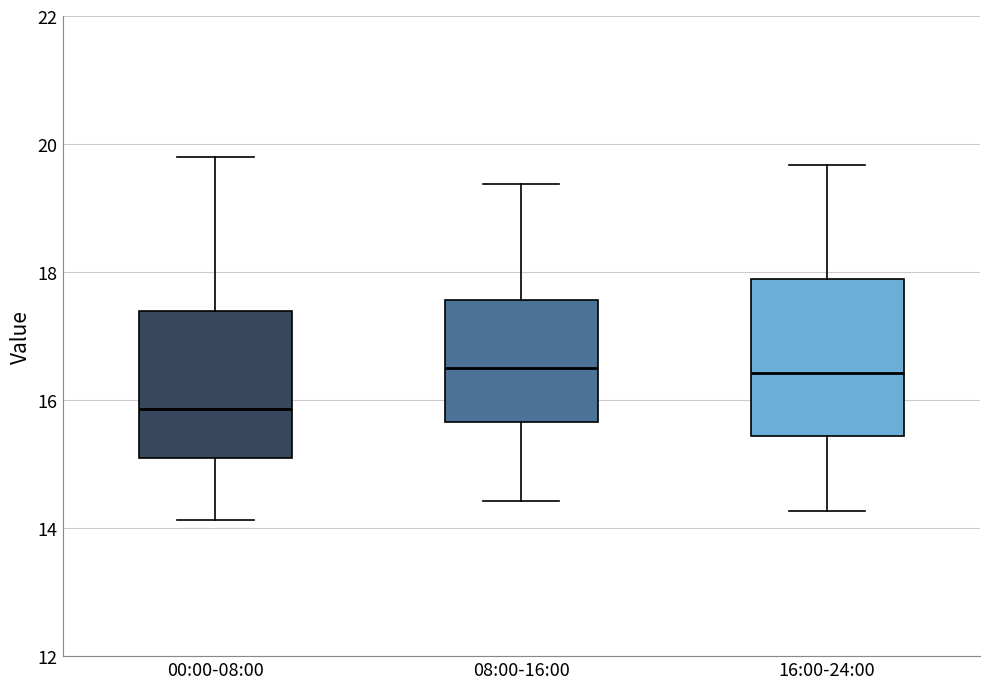

Where does the median line of the box for 16:00-24:00 sit on the y-axis? The values are not printed on the chart, so give them approximately, as read against the axis.

16.4